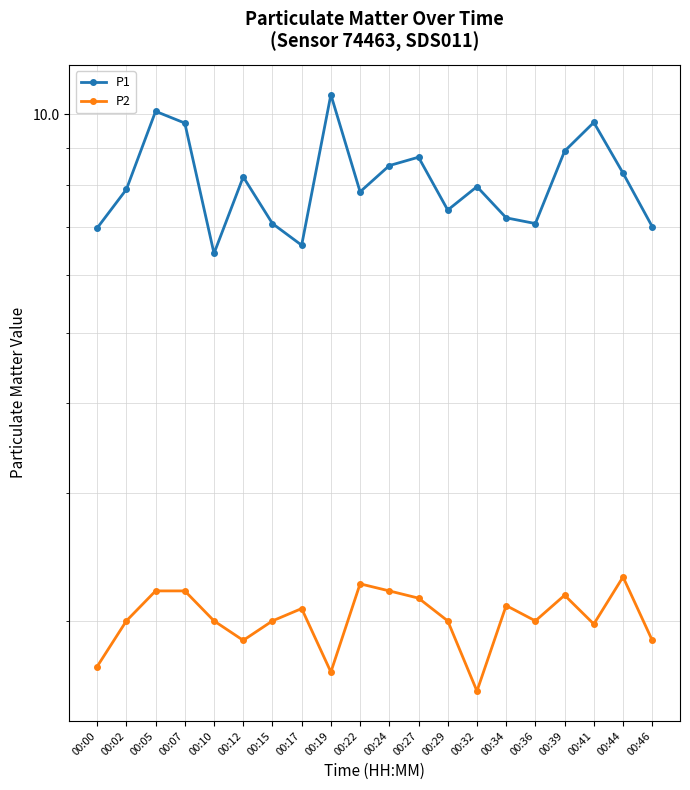

The P1 series shows 7.1 at 00:15. True or false?

True